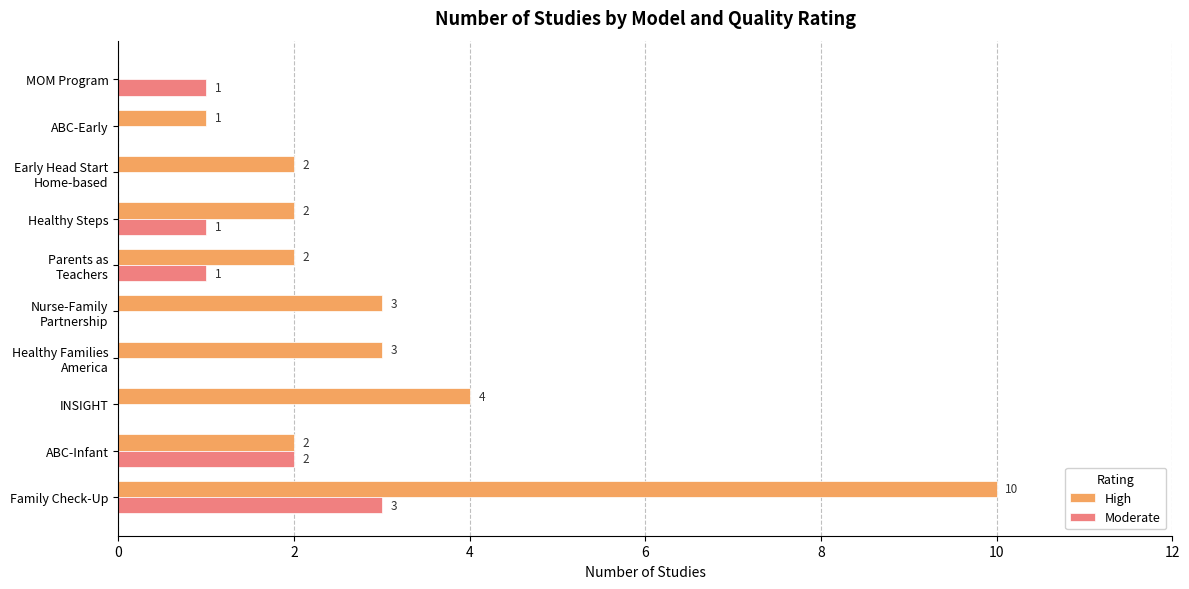

Is the value of High at ABC-Infant greater than the value of Moderate at MOM Program?

Yes